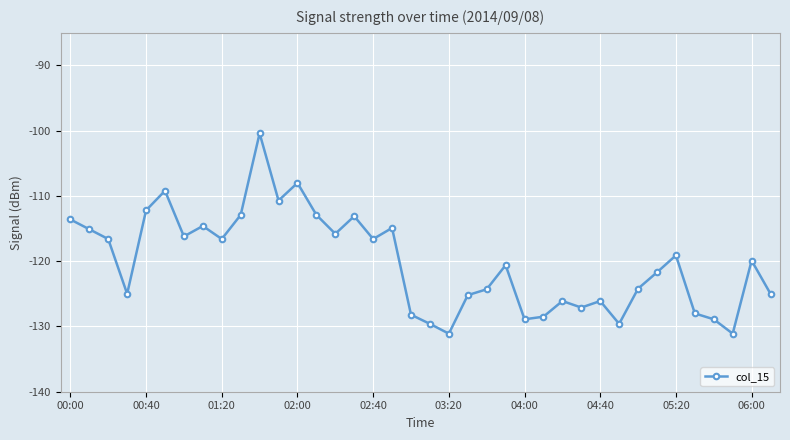

What is the maximum value shown in the chart?

-100.4